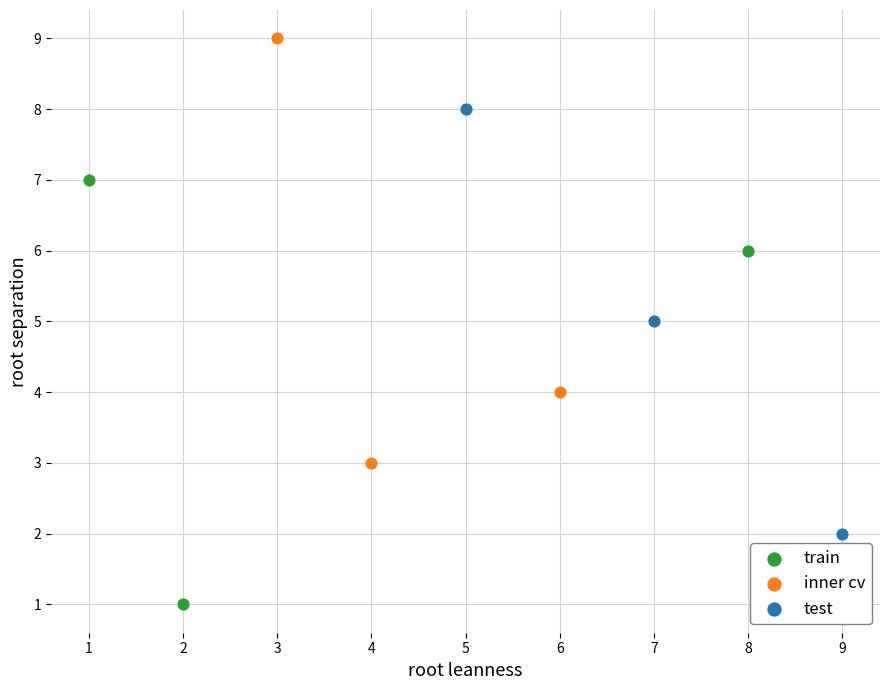

Which series reaches the maximum Y coordinate?

inner cv